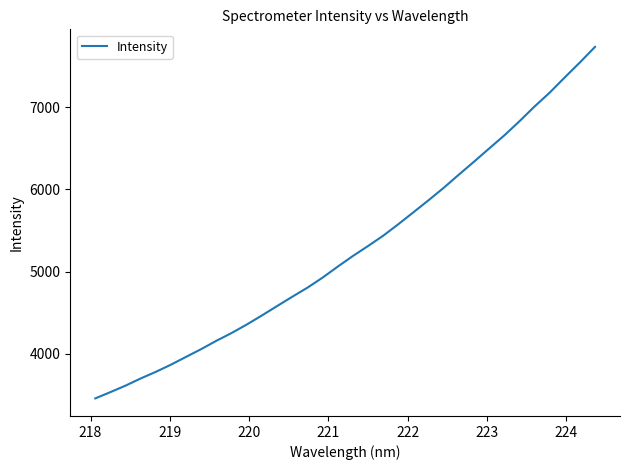

What is the maximum value shown in the chart?

7733.8